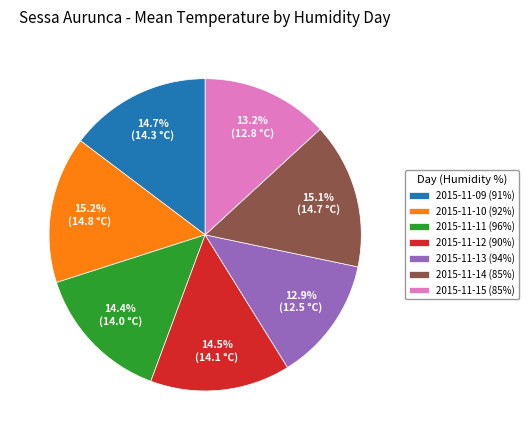

Is there a majority slice in this chart?

No